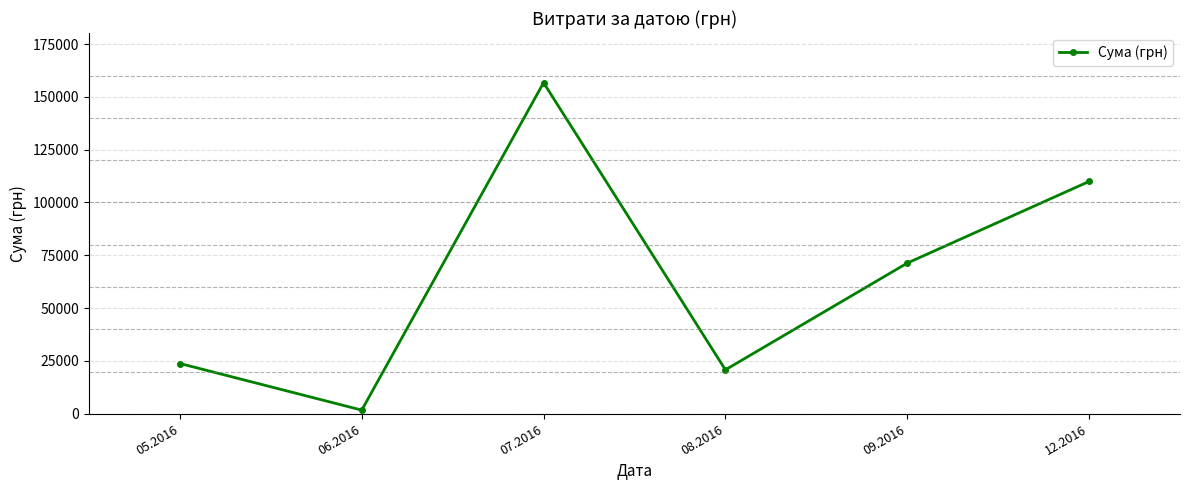

List the labels in order of value, largest first.

07.2016, 12.2016, 09.2016, 05.2016, 08.2016, 06.2016